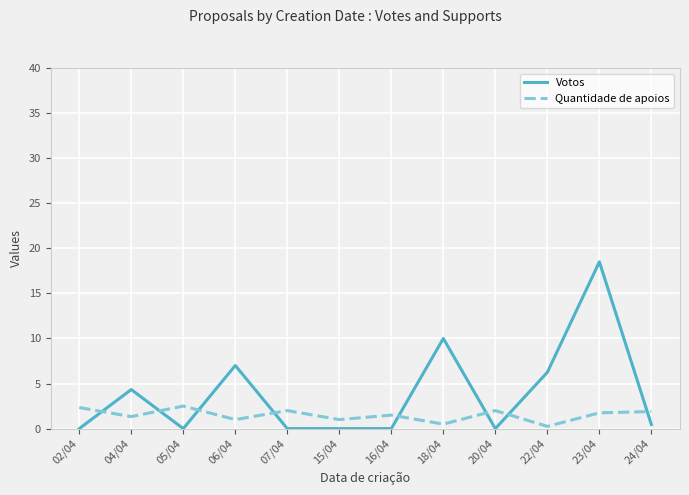

Which series has the largest total across all categories?

Votos